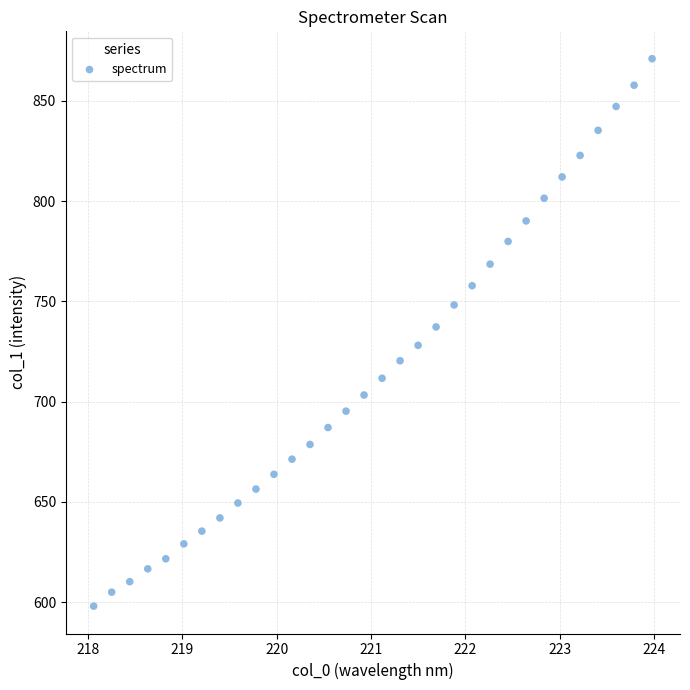

What is the range of X values (max minus min)?

5.9